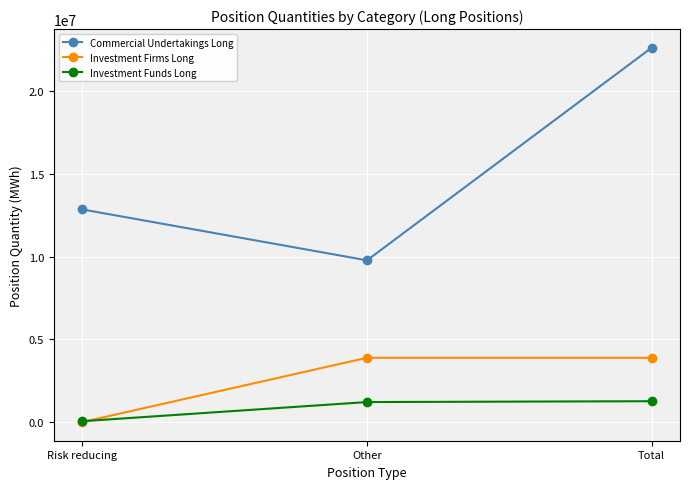

What are all the series names shown in the legend?

Commercial Undertakings Long, Investment Firms Long, Investment Funds Long